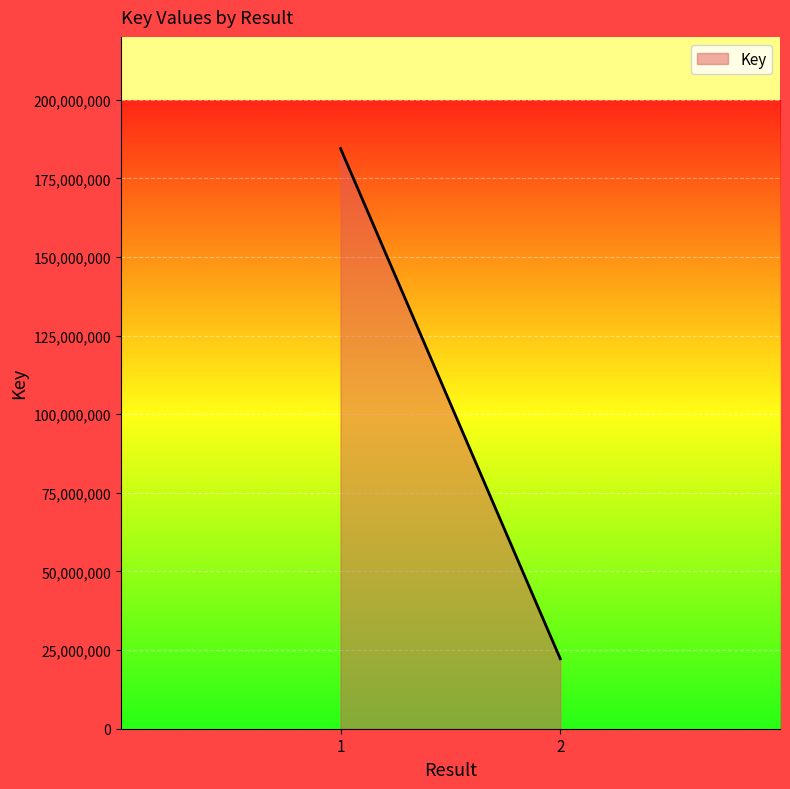

What is the ratio of the value at 1 to the value at 2?

8.3